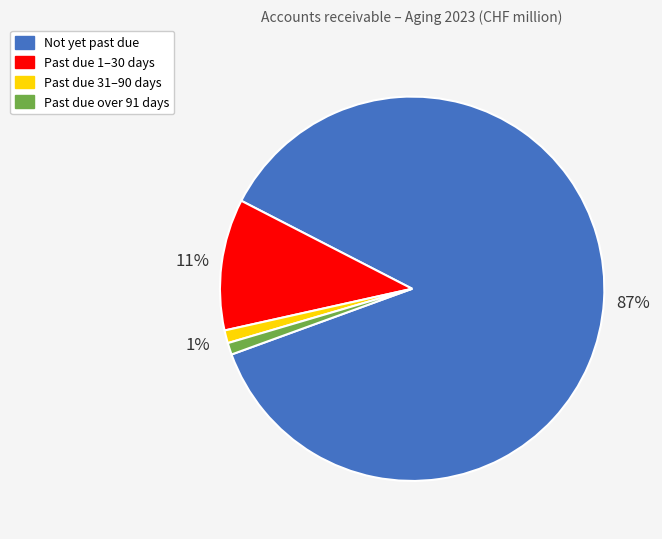

Which has a higher value, Past due 1–30 days or Past due 31–90 days?

Past due 1–30 days